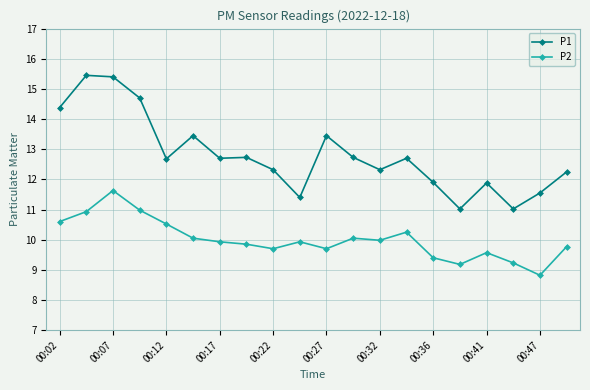

Which series has the largest total across all categories?

P1